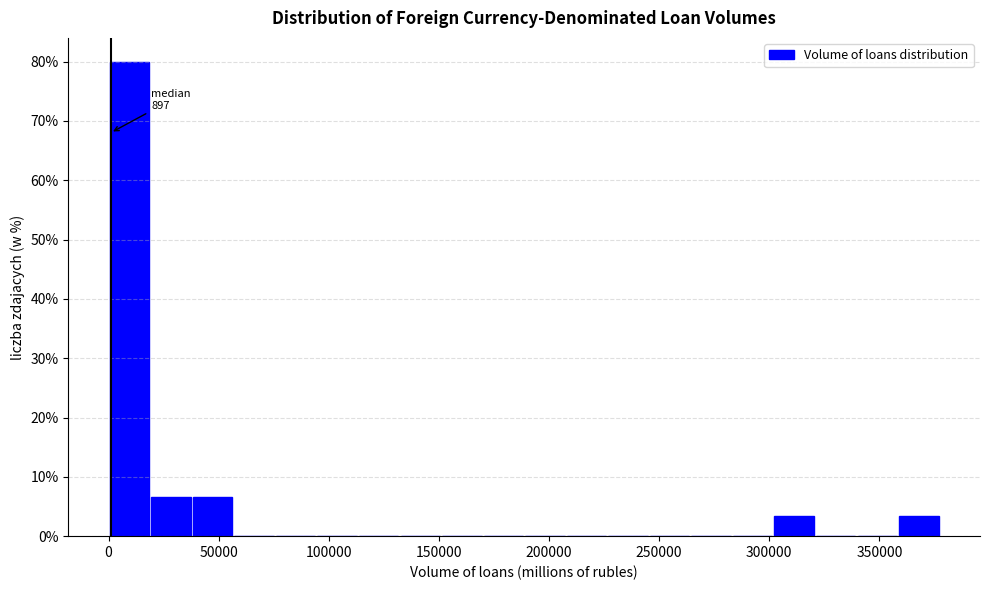

Around what value on the x-axis is the tallest bar? Give the approximate position of its centre, as read against the axis.

10000